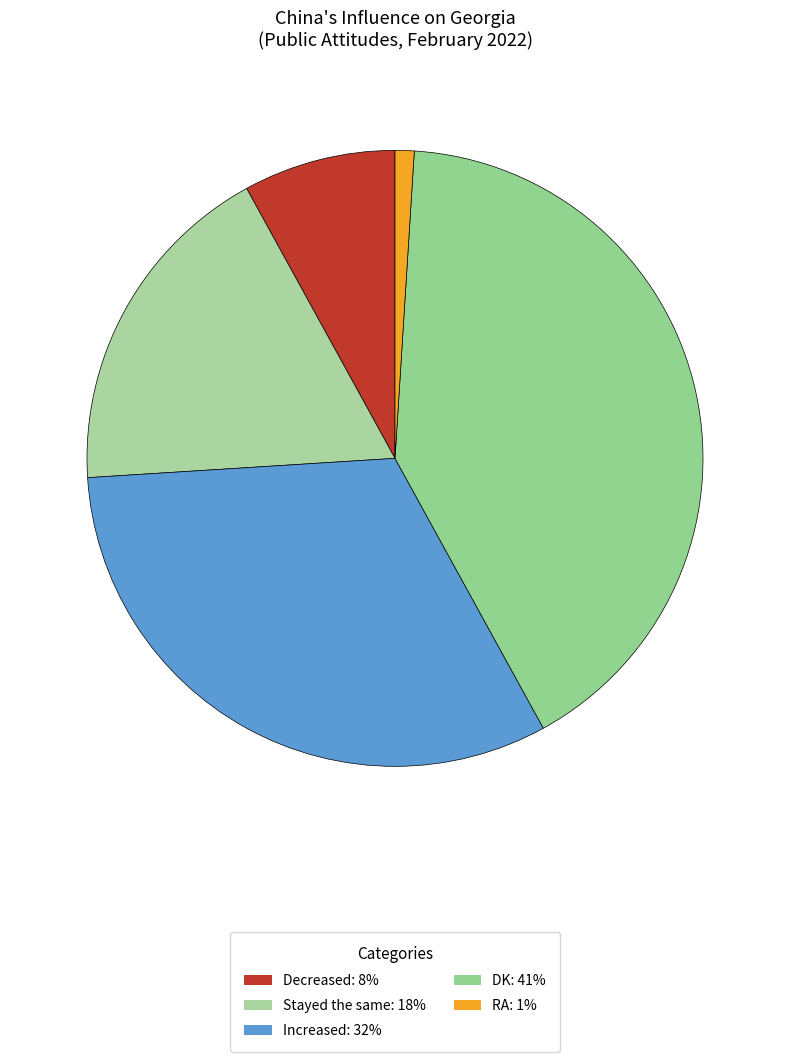

What portion of the pie excludes Stayed the same?

82.0%